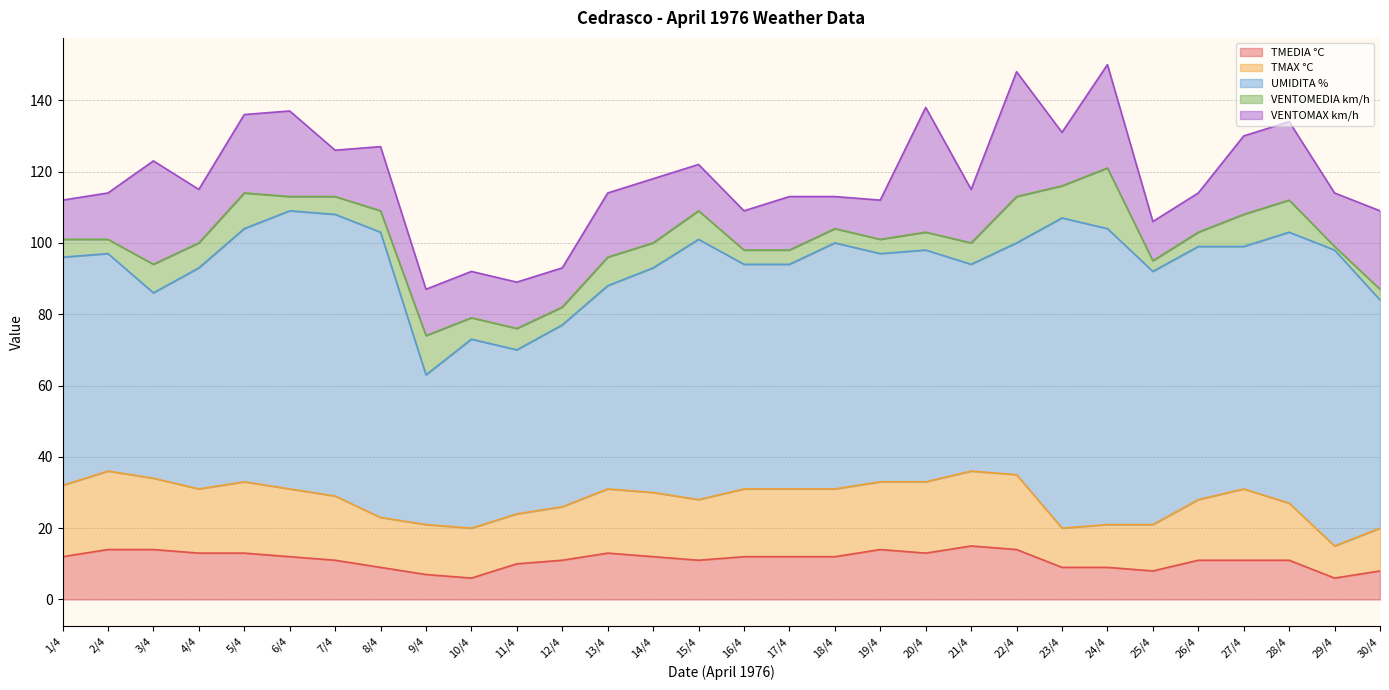

Which series ends up on top after the final intersection of VENTOMAX km/h and TMEDIA °C?

VENTOMAX km/h